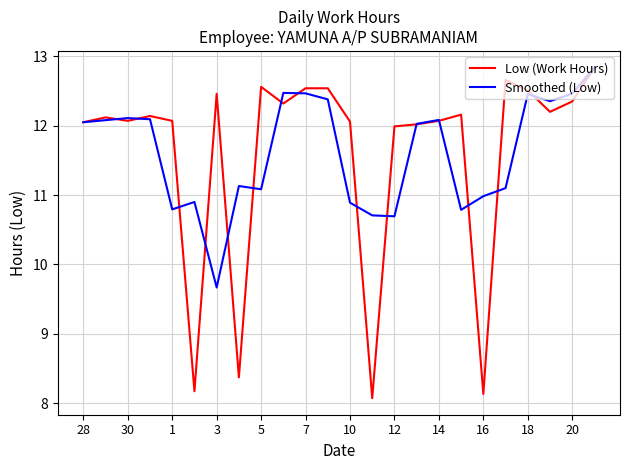

What is the lowest value of the Low (Work Hours) series?

8.1